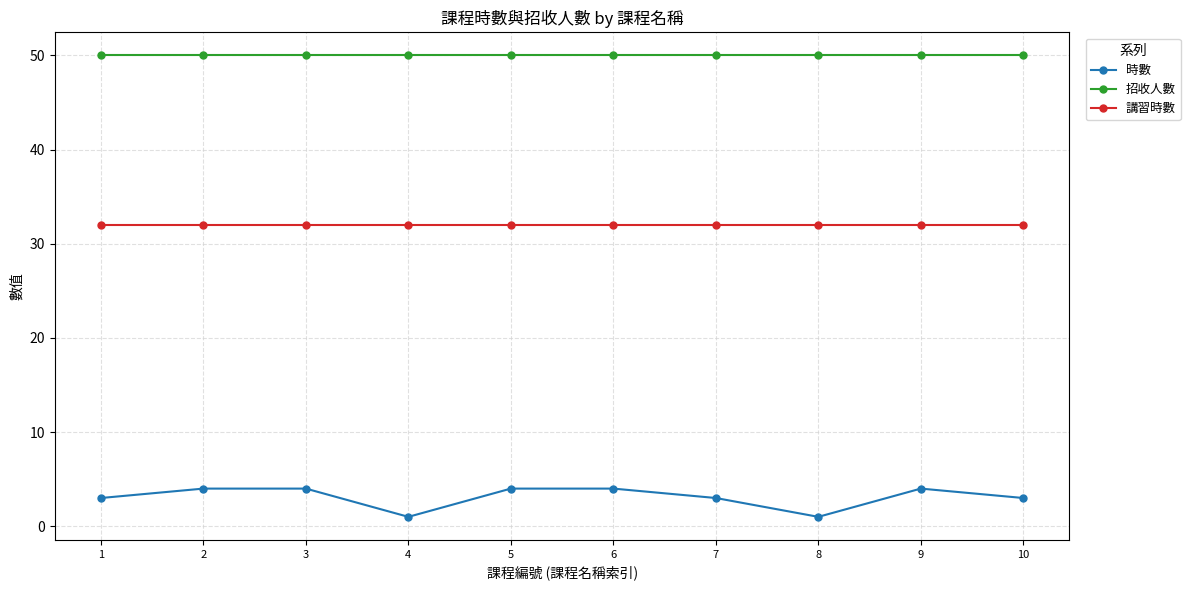

Reading left to right, transcribe all the data shown in this chart.

時數: 3	4	4	1	4	4	3	1	4	3
招收人數: 50	50	50	50	50	50	50	50	50	50
講習時數: 32	32	32	32	32	32	32	32	32	32